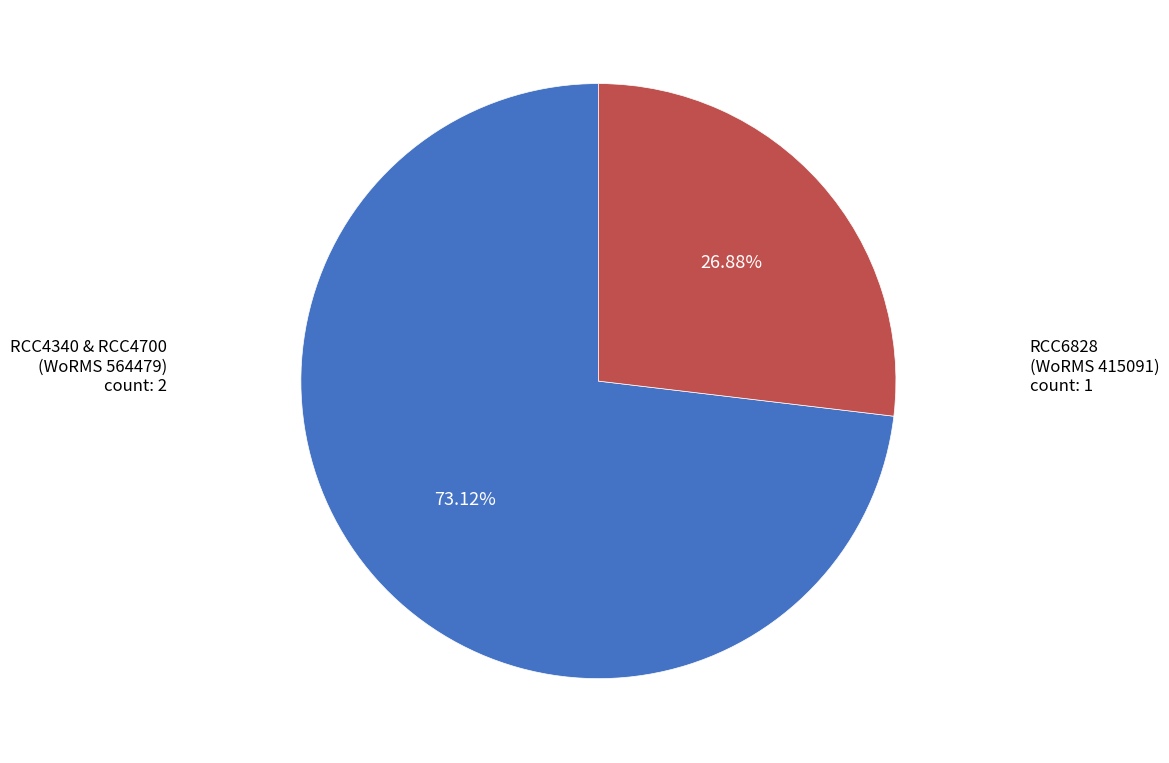

Between RCC6828 (WoRMS 415091) and RCC4340 & RCC4700 (WoRMS 564479), which is larger?

RCC4340 & RCC4700 (WoRMS 564479)